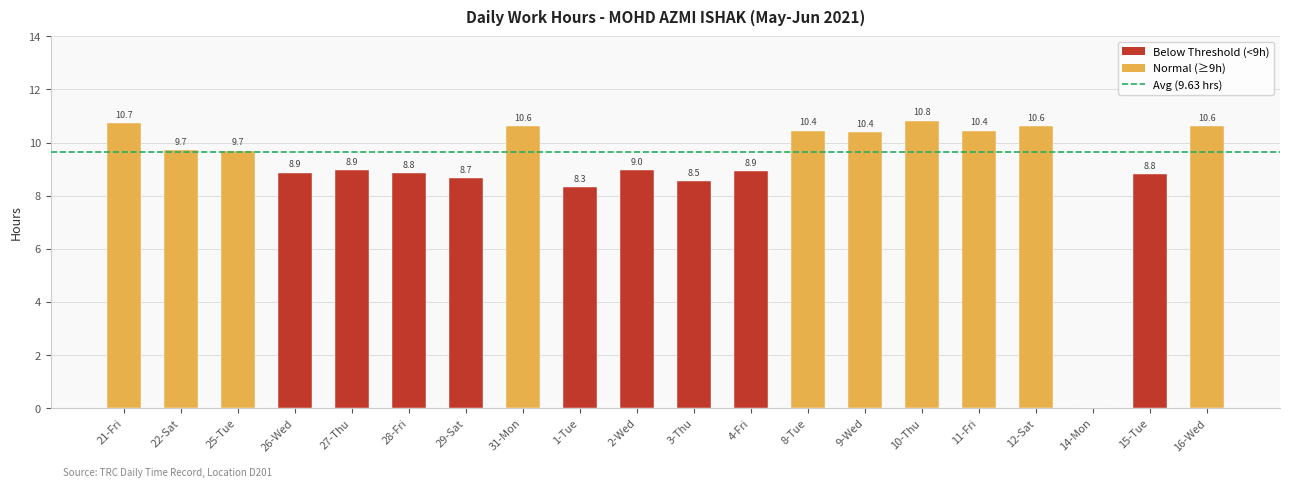

Is it true that the value at 12-Sat is 10.6?

True